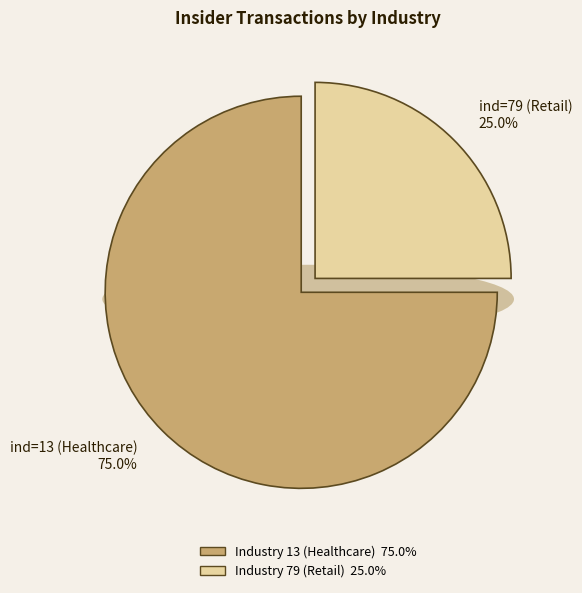

Rank the categories by value from highest to lowest.

ind=13 (Healthcare), ind=79 (Retail)